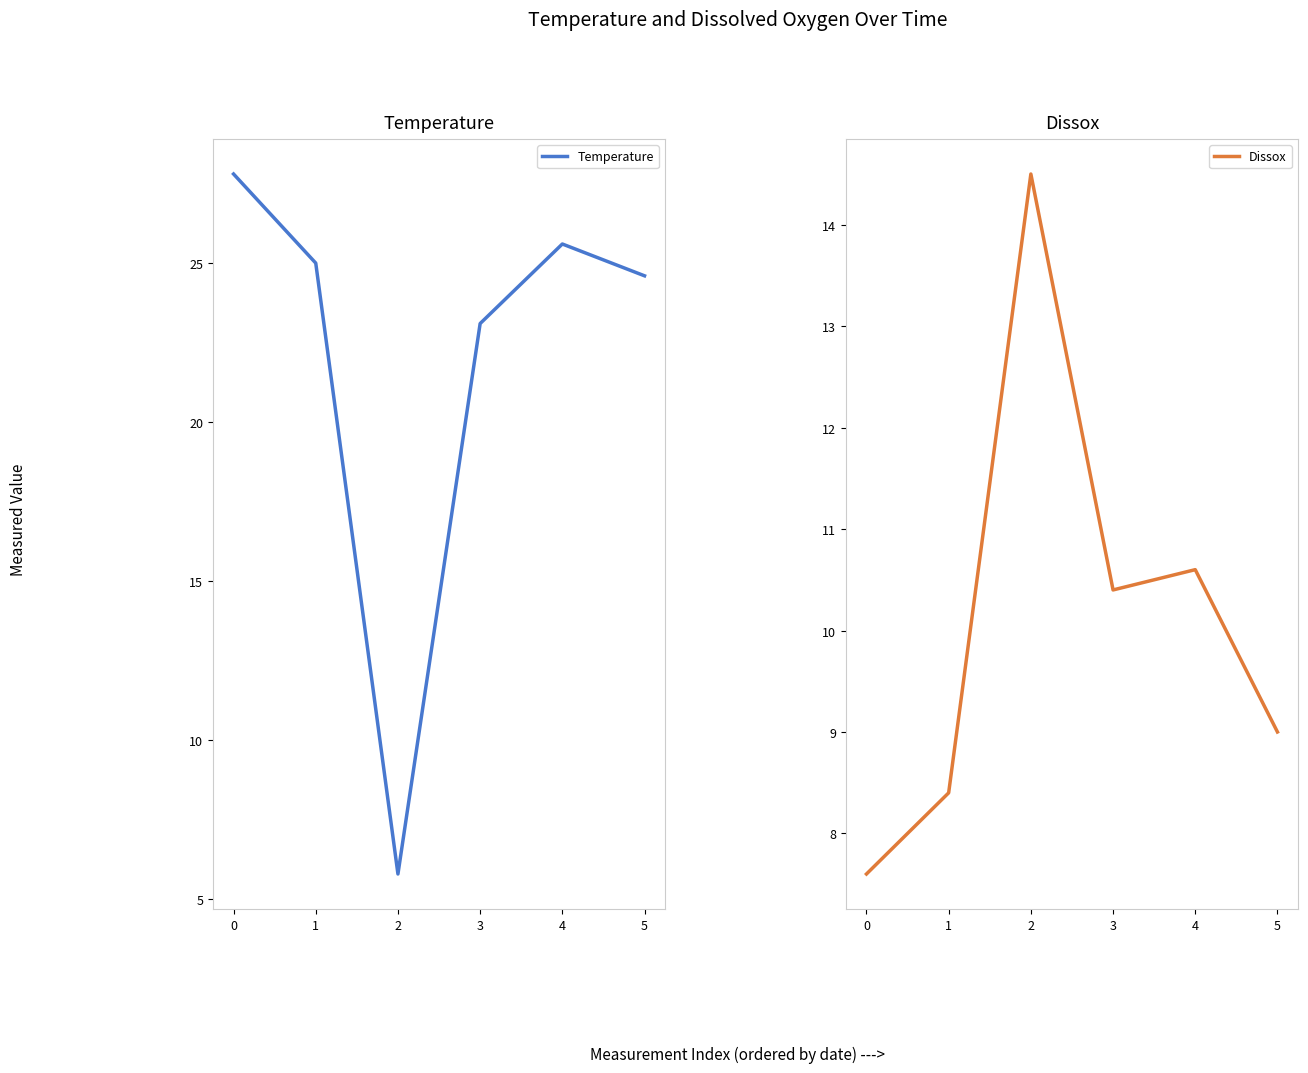

Which series has the largest total across all categories?

Temperature